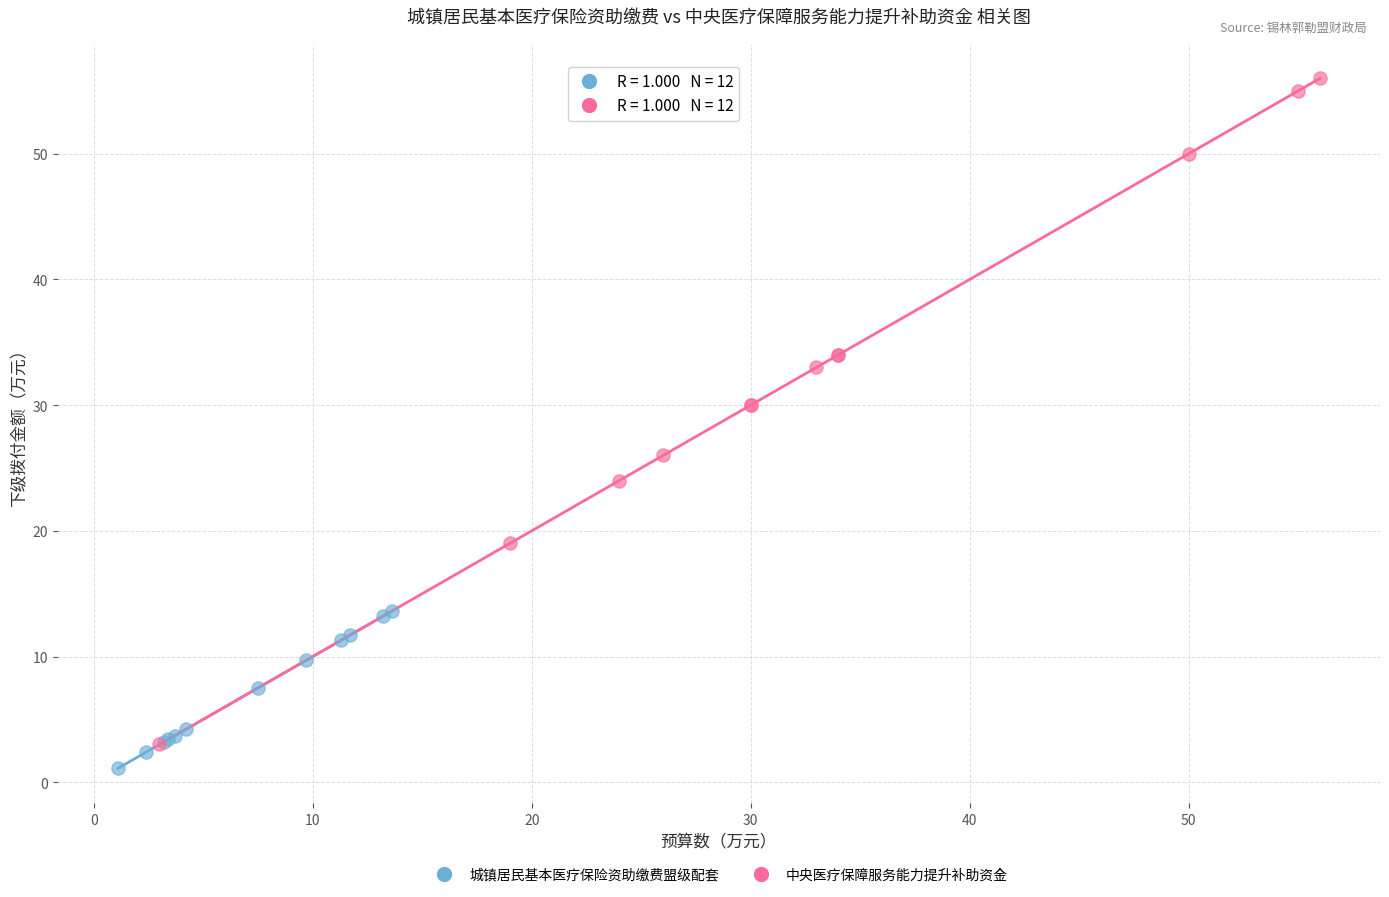

Which series has the largest Y range (max minus min)?

中央医疗保障服务能力提升补助资金